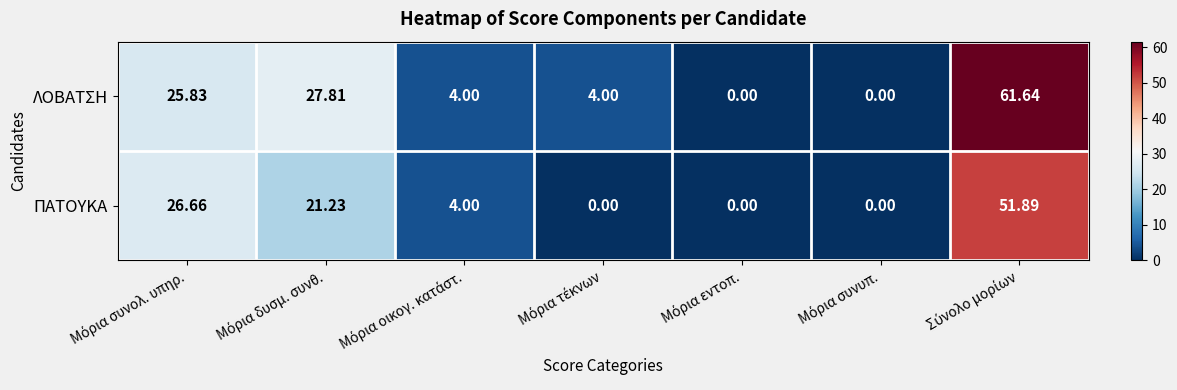

Which series has the widest spread of values?

ΛΟΒΑΤΣΗ